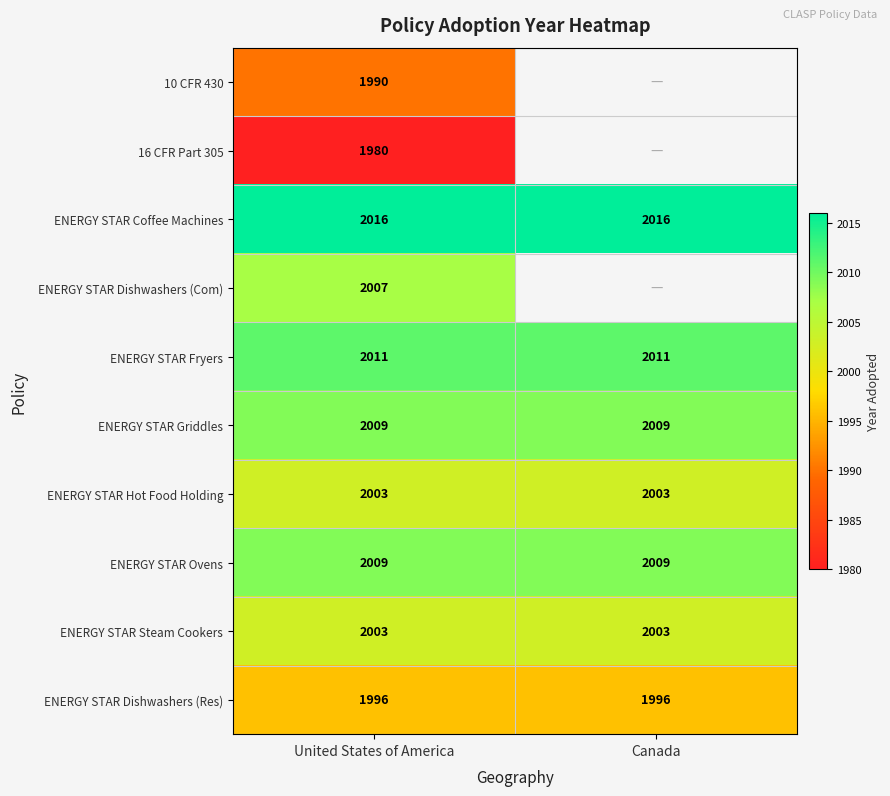

What is the minimum value for ENERGY STAR Steam Cookers?

2003